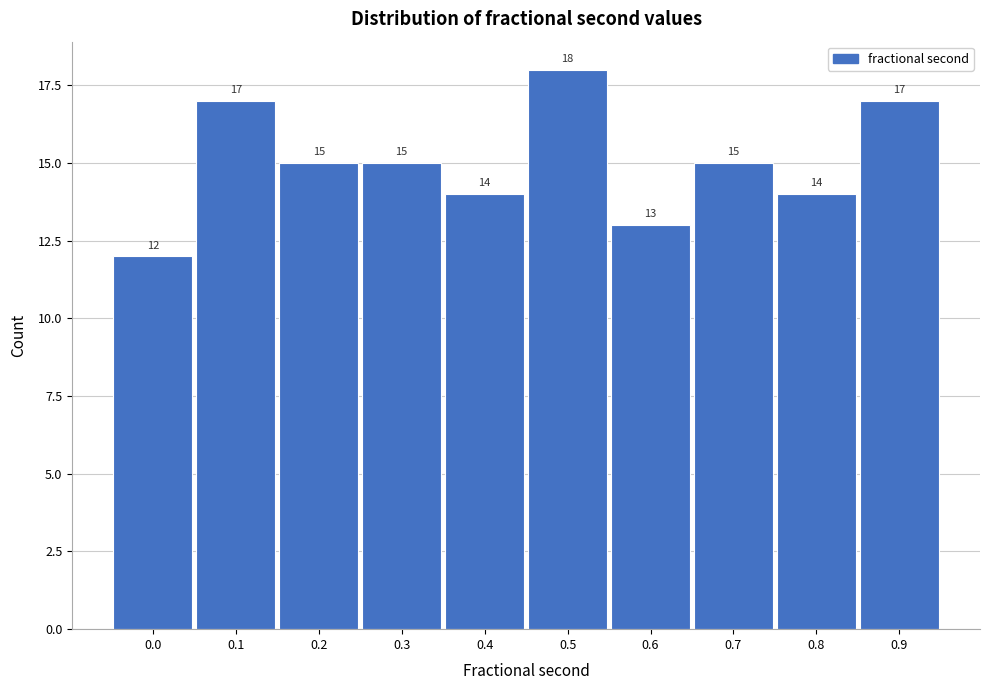

Reading left to right, extract all data points from this chart.

12	17	15	15	14	18	13	15	14	17